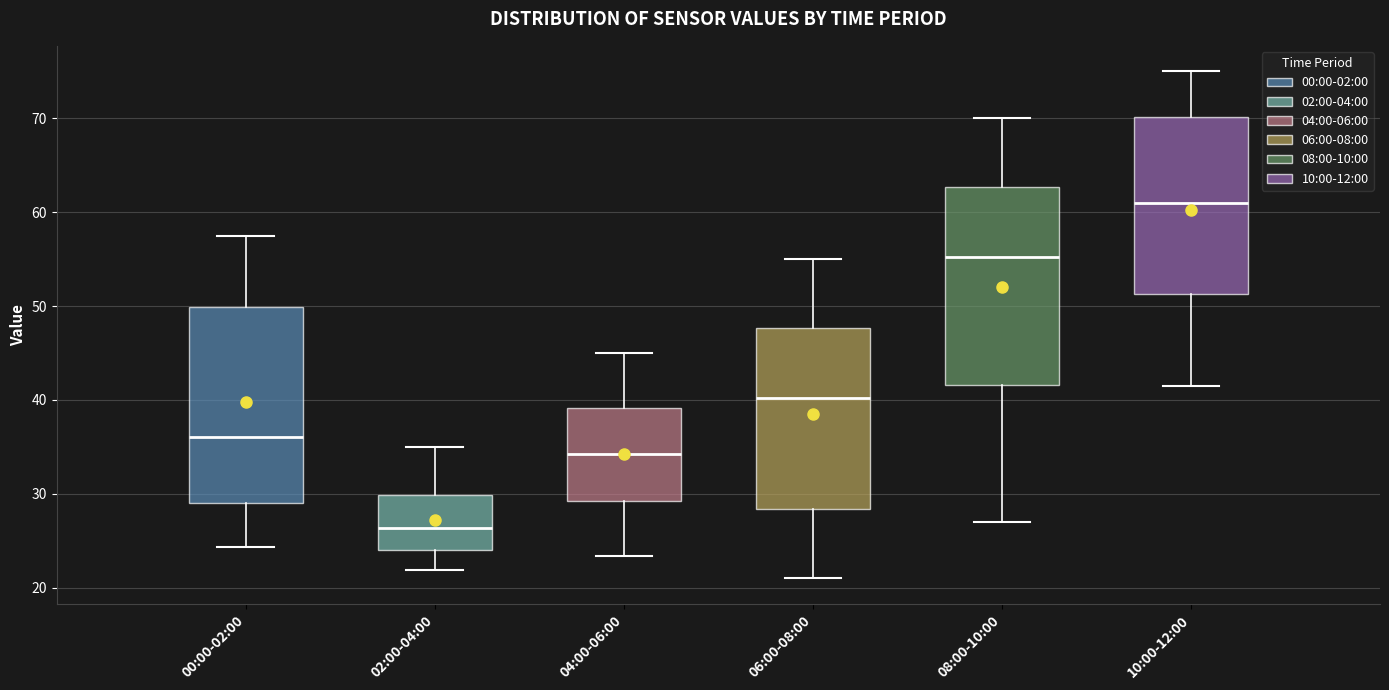

Reading left to right, read every box against the y-axis: the position of its median line, the range the box covers, and the ends of its whiskers. The values are not printed on the chart, so give them approximately, as read against the axis.

00:00-02:00: median 36, box 29 to 50, whiskers 24 to 58
02:00-04:00: median 26, box 24 to 30, whiskers 22 to 35
04:00-06:00: median 34, box 29 to 39, whiskers 23 to 45
06:00-08:00: median 40, box 28 to 48, whiskers 21 to 55
08:00-10:00: median 55, box 42 to 63, whiskers 27 to 70
10:00-12:00: median 61, box 51 to 70, whiskers 42 to 75